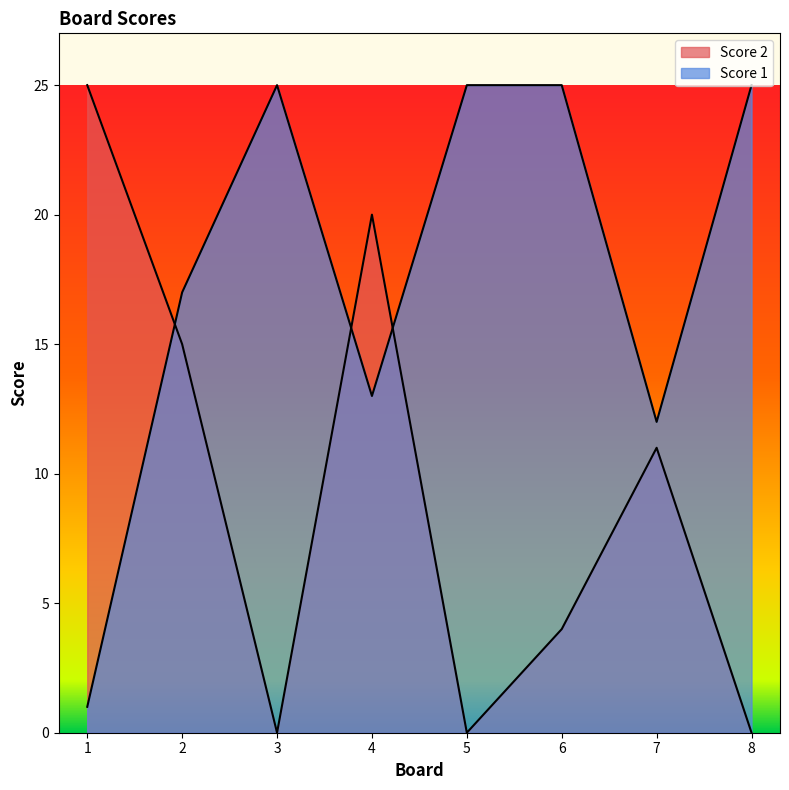

What is the difference between the Score 2 values at 4 and 1?

5